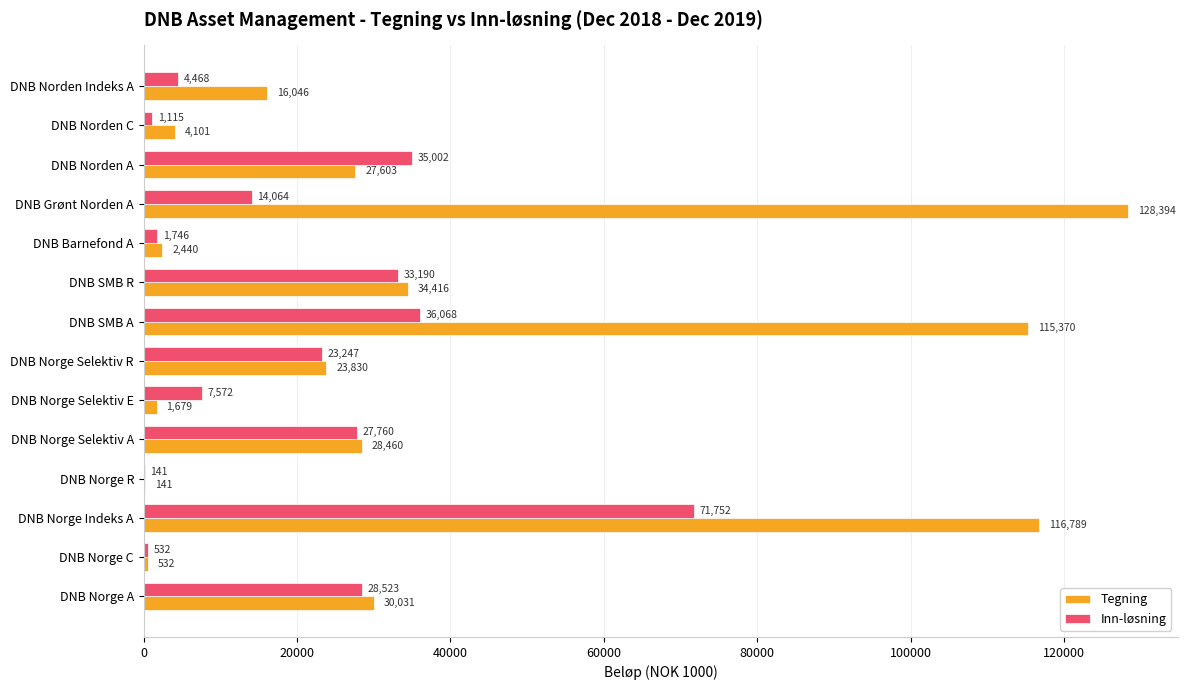

Which category has the highest value across all series?

DNB Grønt Norden A